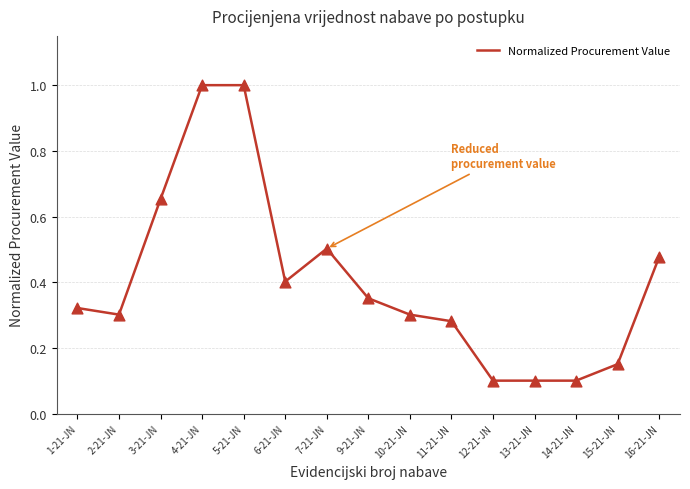

What is the change in value from 3-21-JN to 12-21-JN?

-0.6